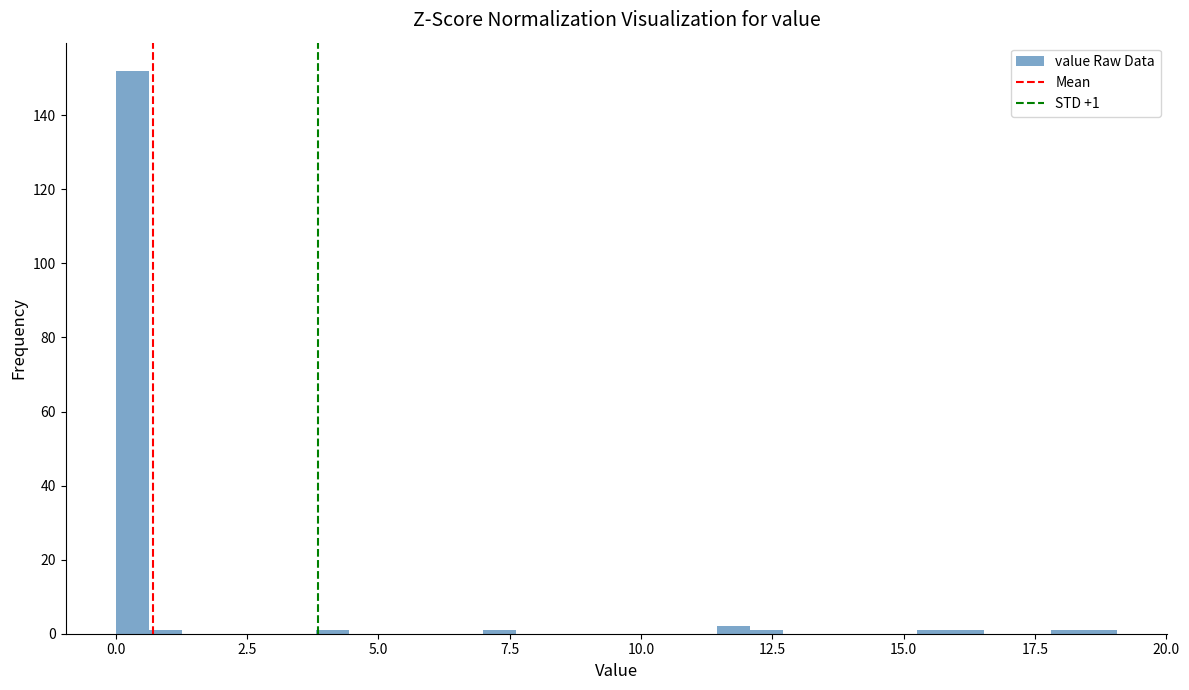

Around what value on the x-axis is the tallest bar? Give the approximate position of its centre, as read against the axis.

0.5